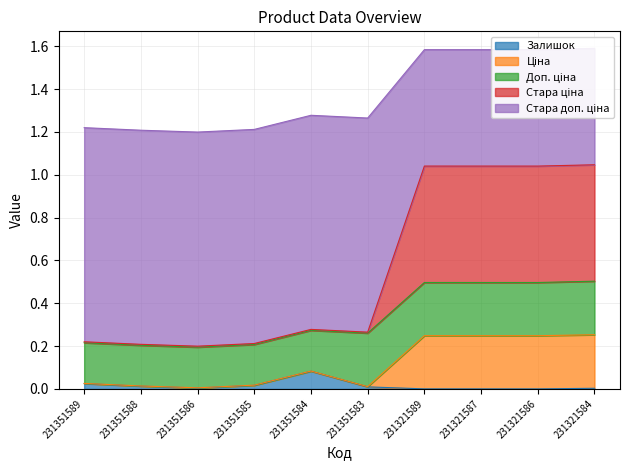

At which category does Ціна reach its first local peak?

231351584